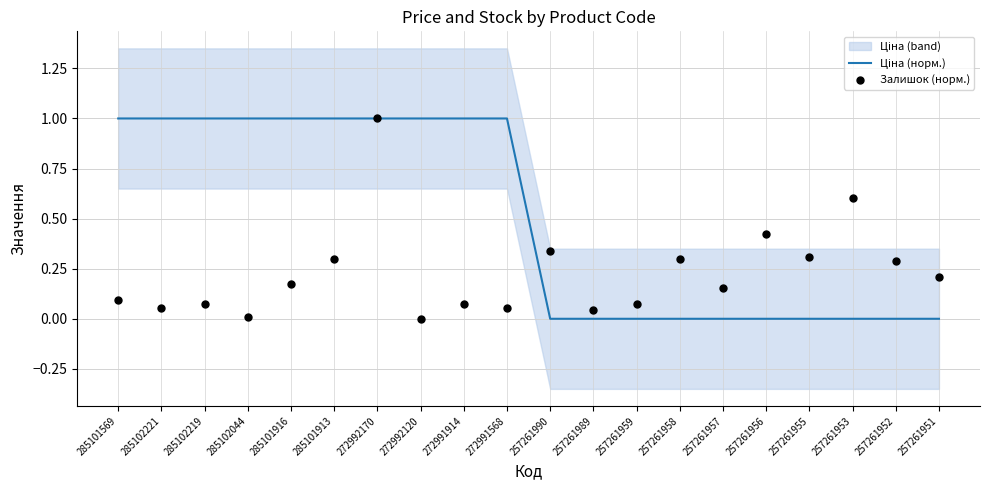

What are all the series names shown in the legend?

Ціна (норм.), Залишок (норм.)